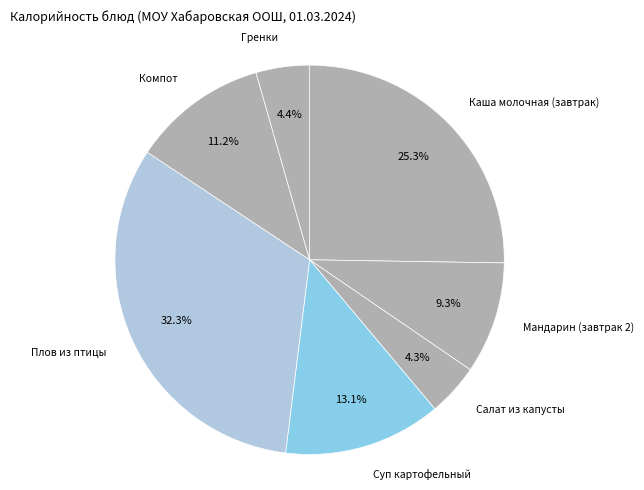

Is it true that Мандарин (завтрак 2) is 16% of the pie?

False